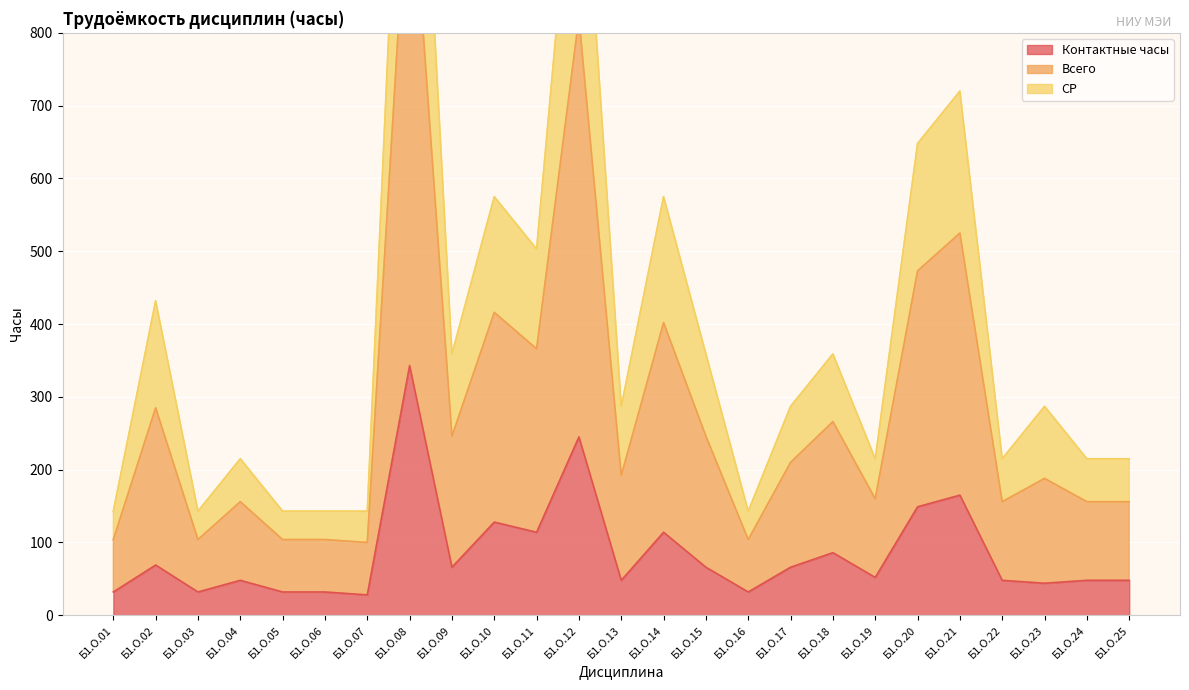

How many values in the Контактные часы series are below 52?

12